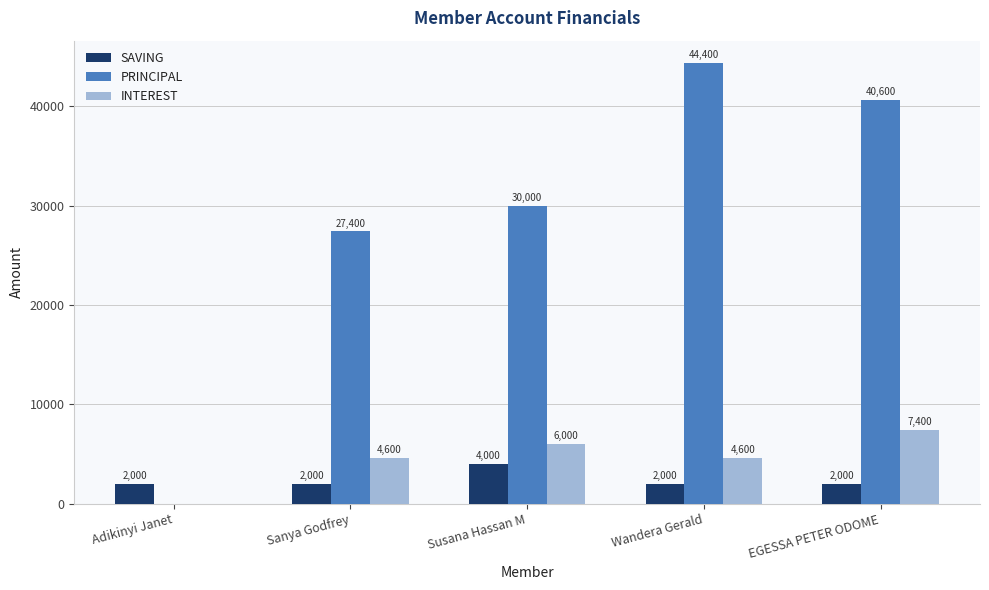

What is the sum of all SAVING values?

12000